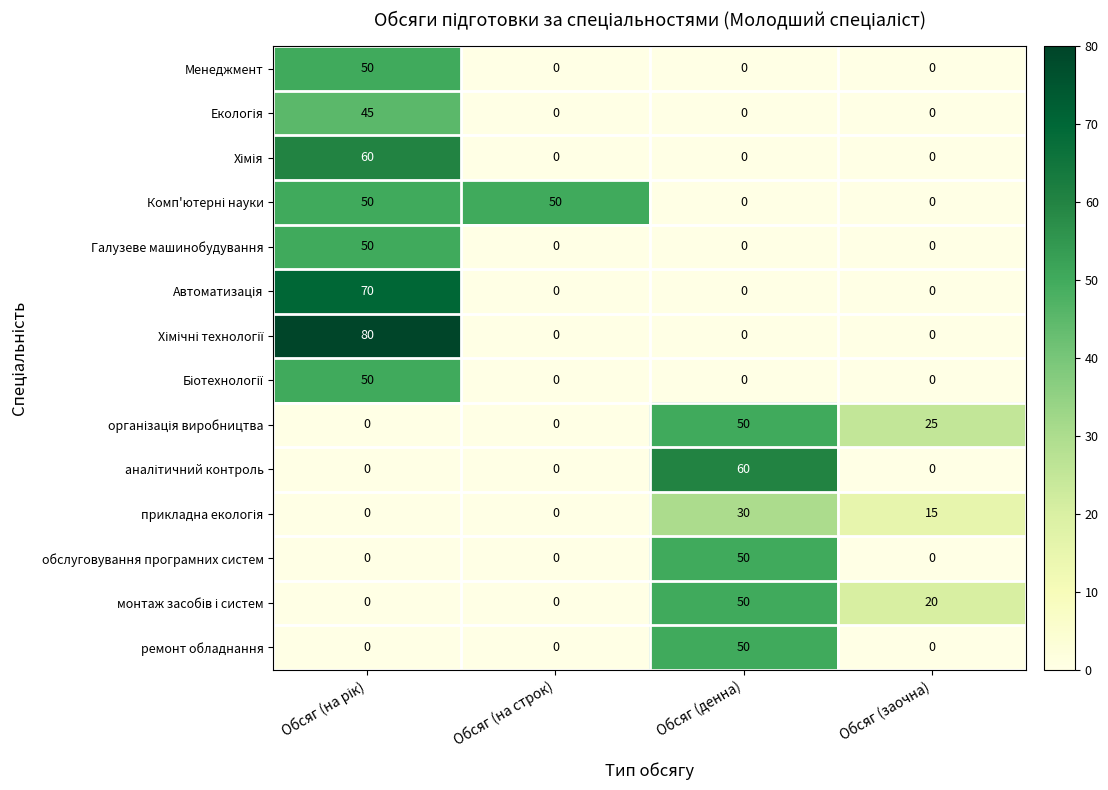

What is the highest value of the Менеджмент series?

50